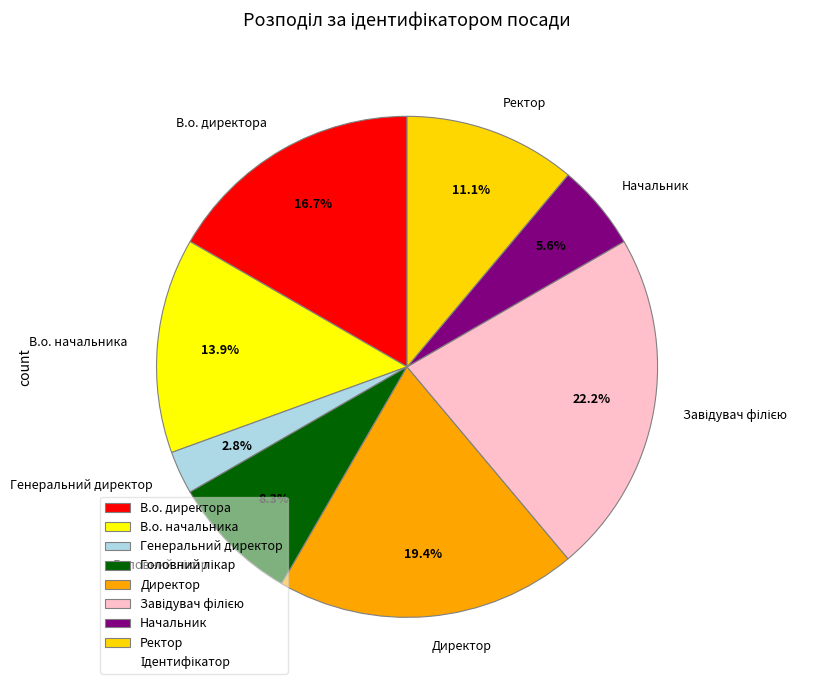

How many segments does this pie chart have?

8